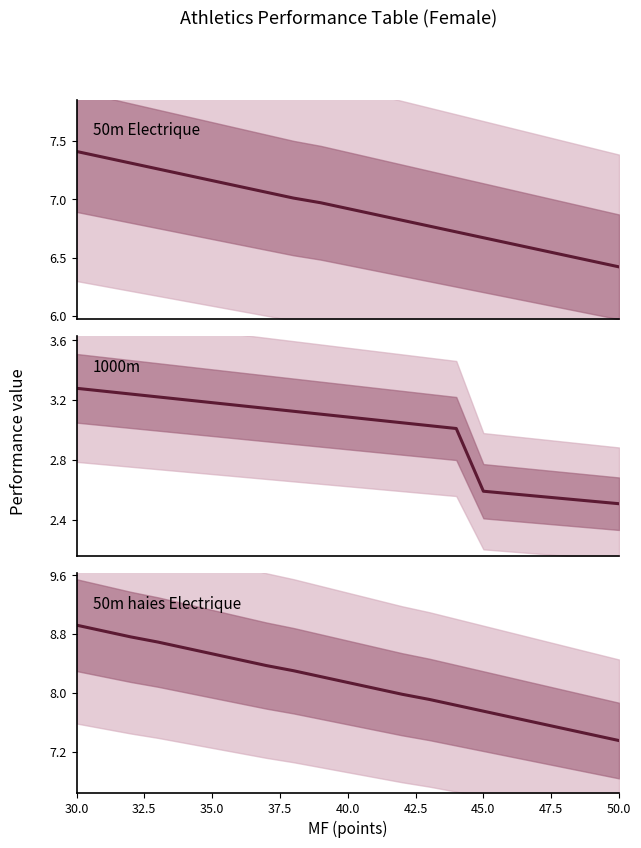

True or false: 1000m and 50m Electrique cross at least once.

False